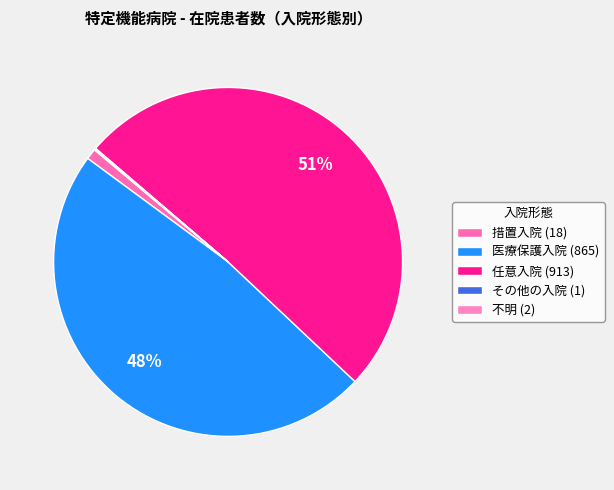

To the nearest percent, what is the combined percentage of 任意入院 and その他の入院?

51%